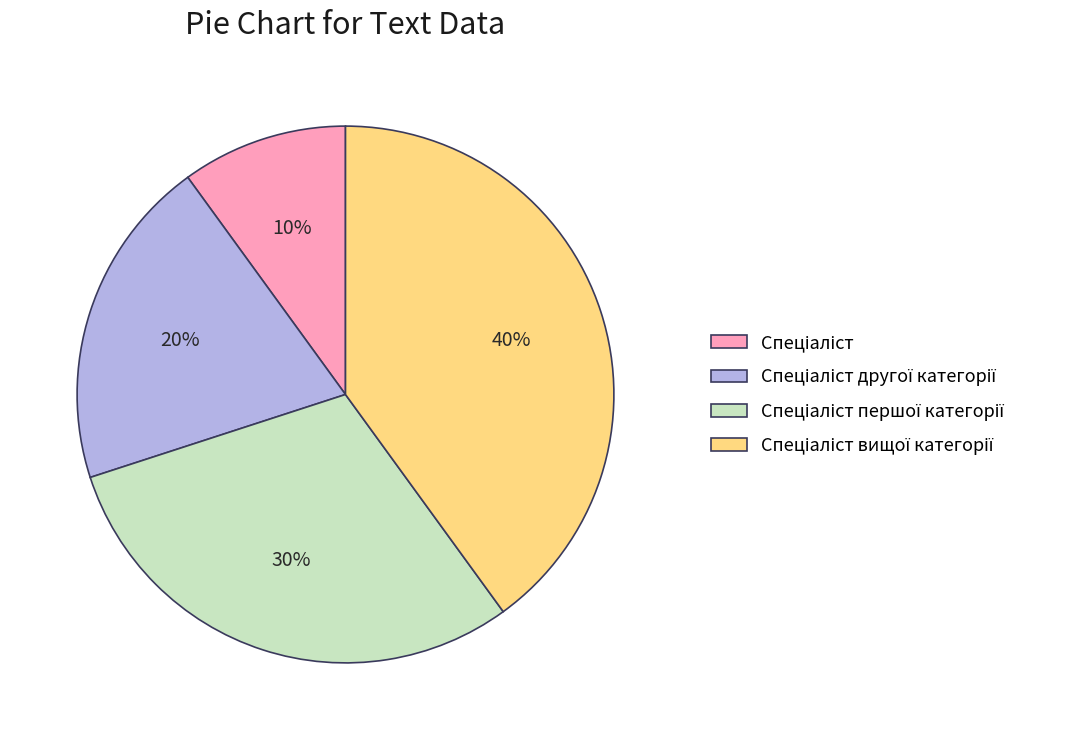

Is there a majority slice in this chart?

No